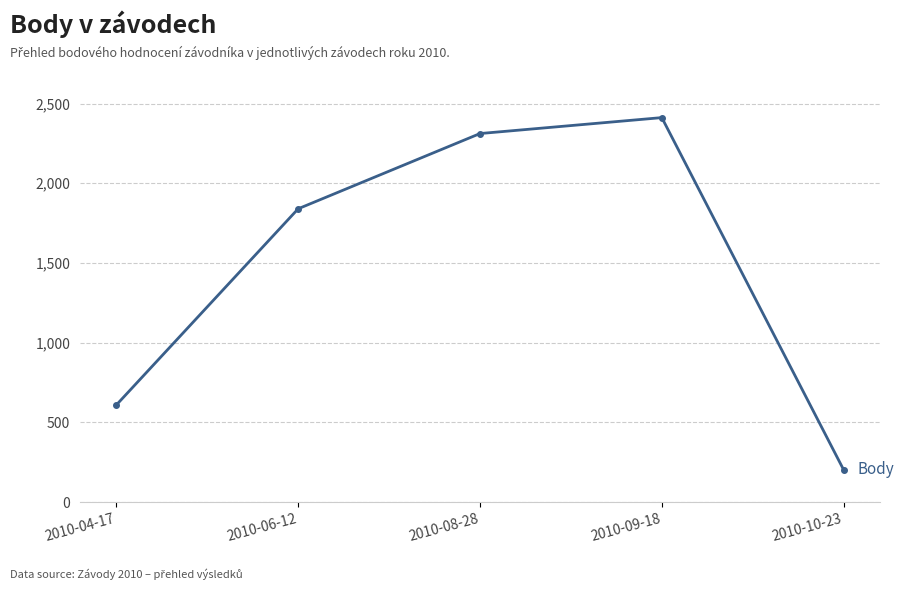

Where is the first local maximum?

2010-09-18